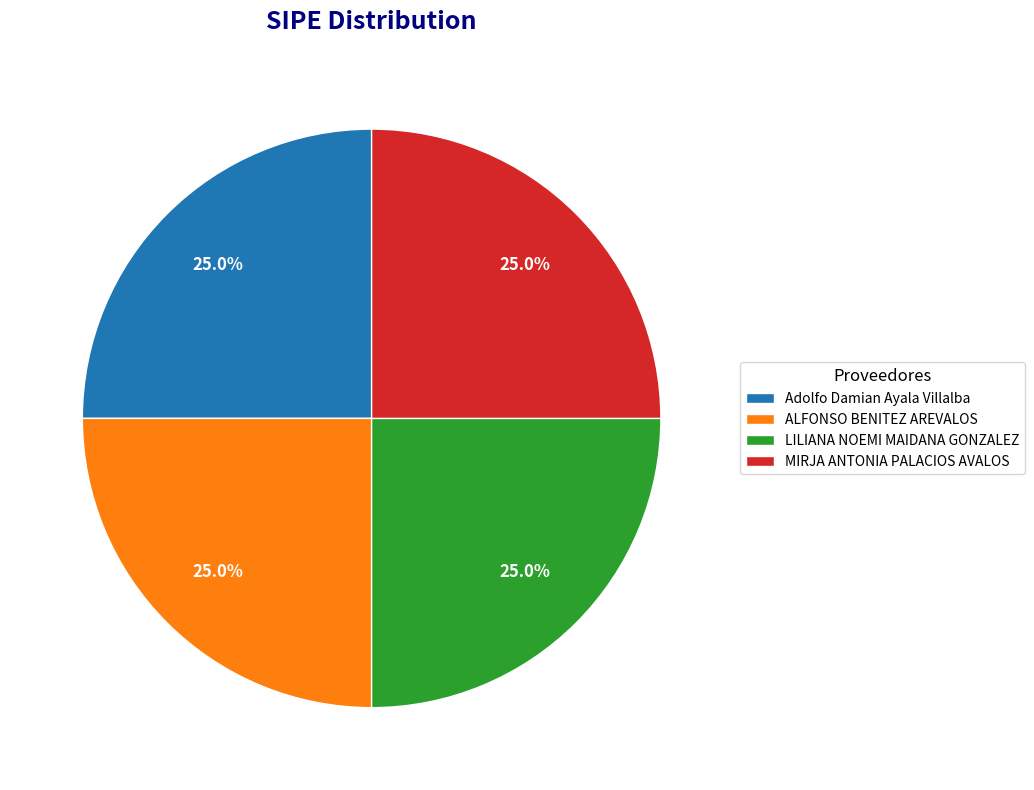

Approximately how many times larger is the value at ALFONSO BENITEZ AREVALOS compared to Adolfo Damian Ayala Villalba?

1.0